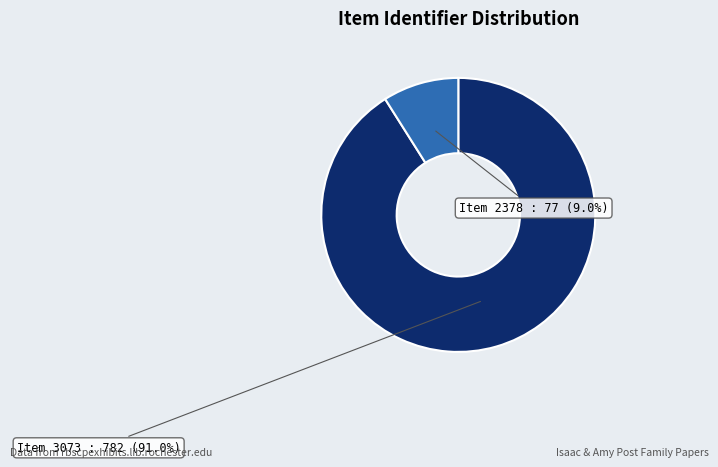

Count the number of slices in the pie.

2